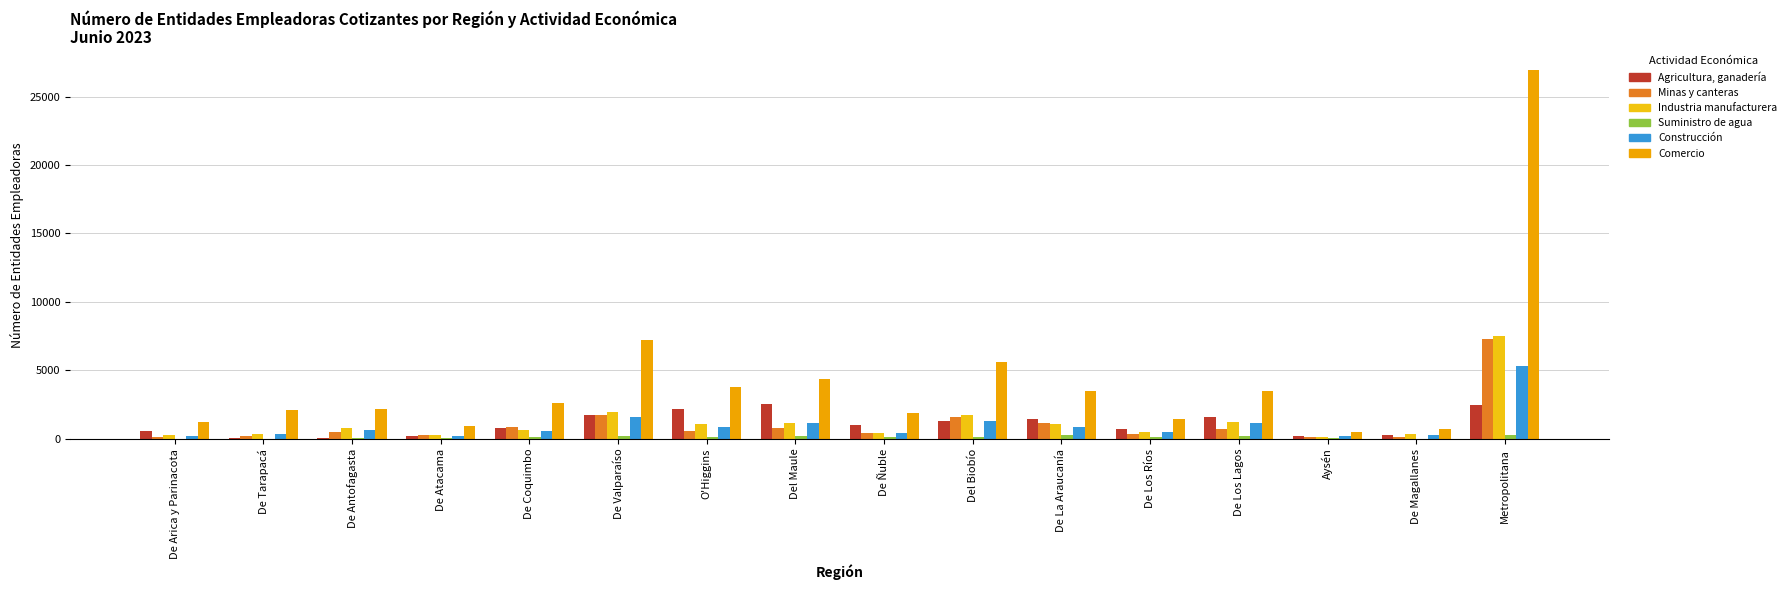

The Minas y canteras series shows 42 at De Arica y Parinacota. True or false?

False